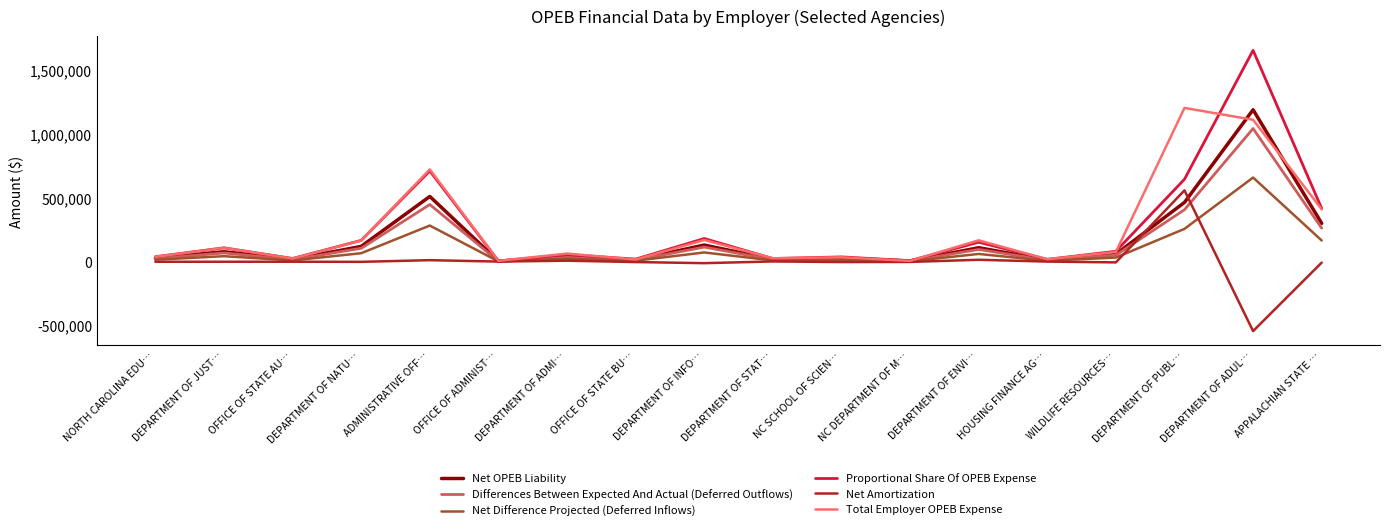

Which category has the lowest value in the Net Amortization series?

DEPARTMENT OF ADUL…